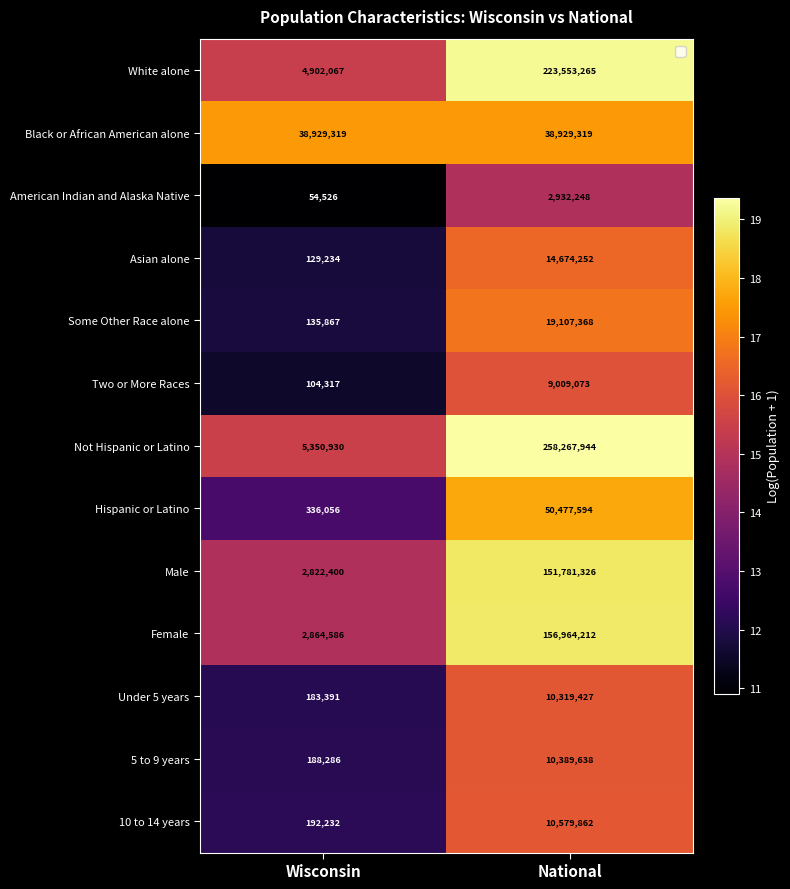

Which series changed the most between Wisconsin and National?

Not Hispanic or Latino